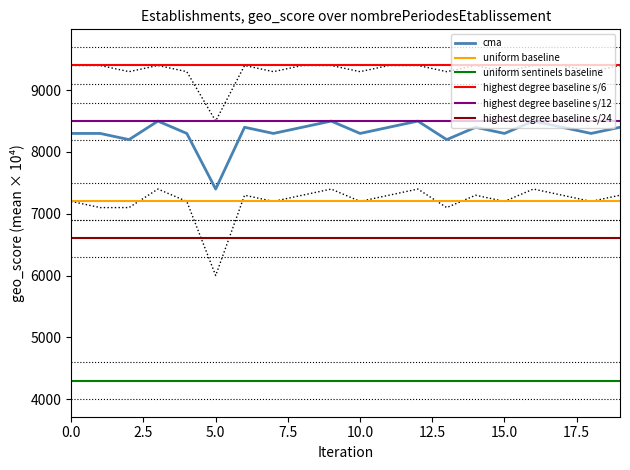

Which has a higher value, 11 or 19?

11